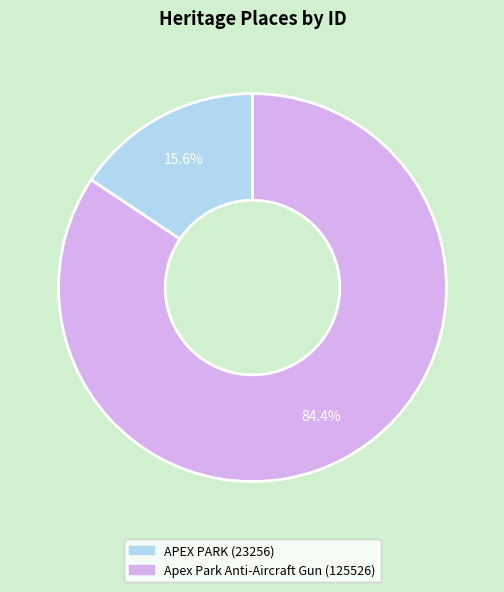

Which category has the biggest portion of the pie?

Apex Park Anti-Aircraft Gun